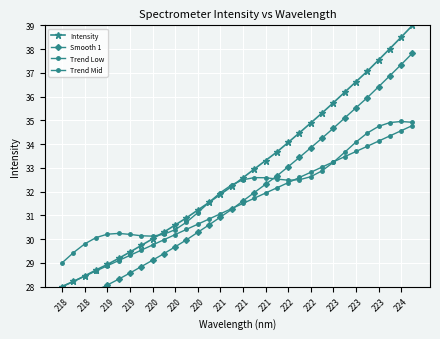

How many values in the Intensity series are below 32?

15